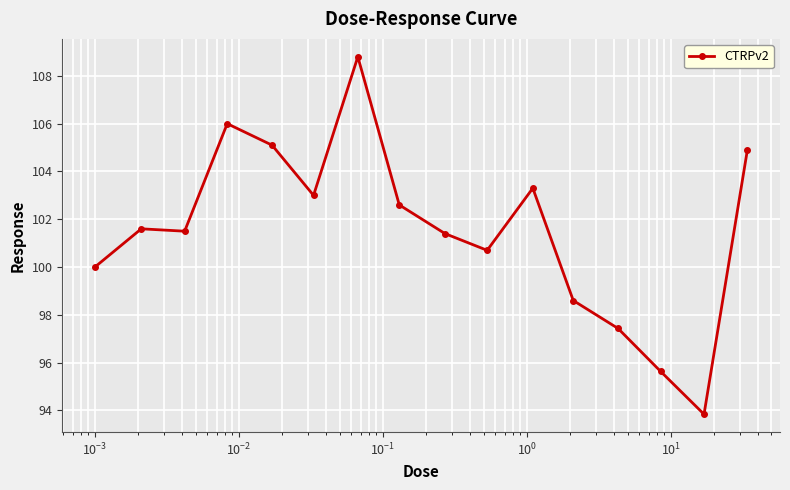

How many data points are less than 101?

6